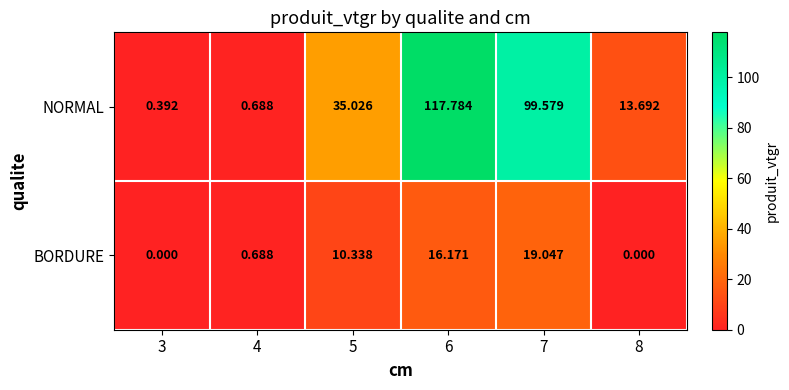

Rank the series by their maximum value, from lowest to highest.

BORDURE, NORMAL